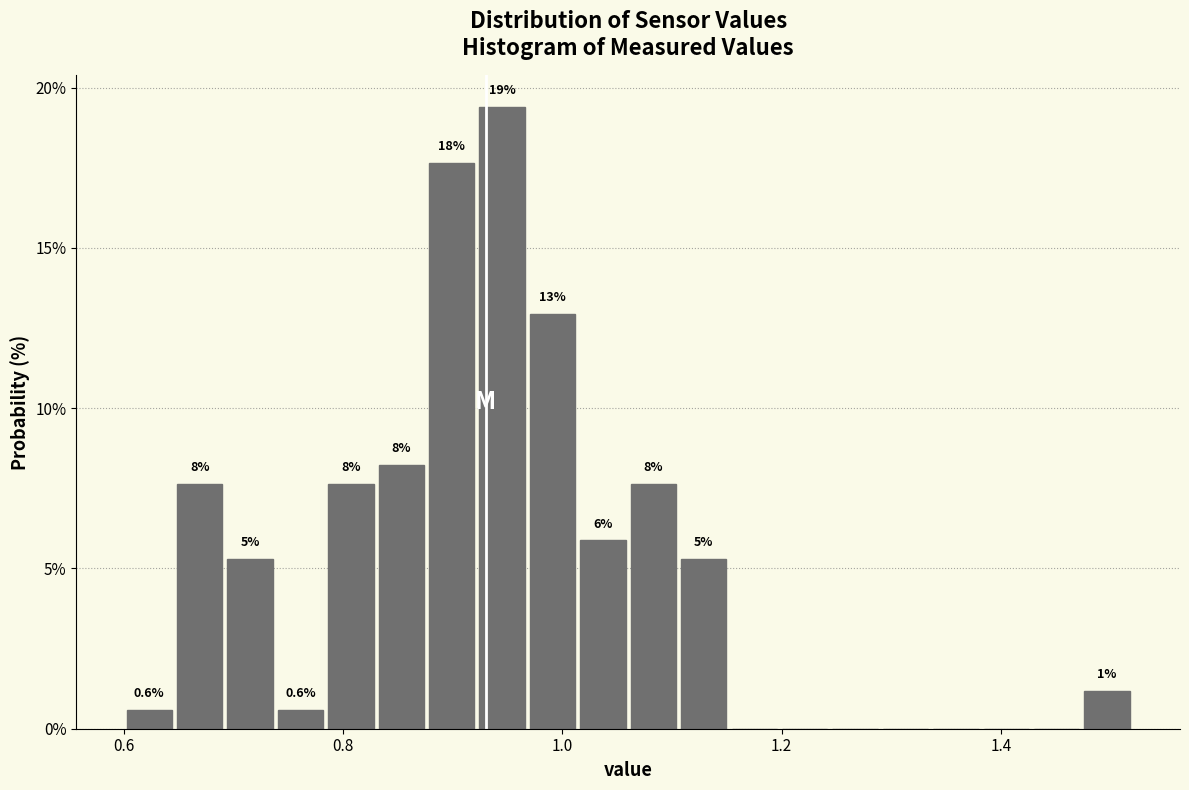

Around what value on the x-axis is the tallest bar? Give the approximate position of its centre, as read against the axis.

0.94